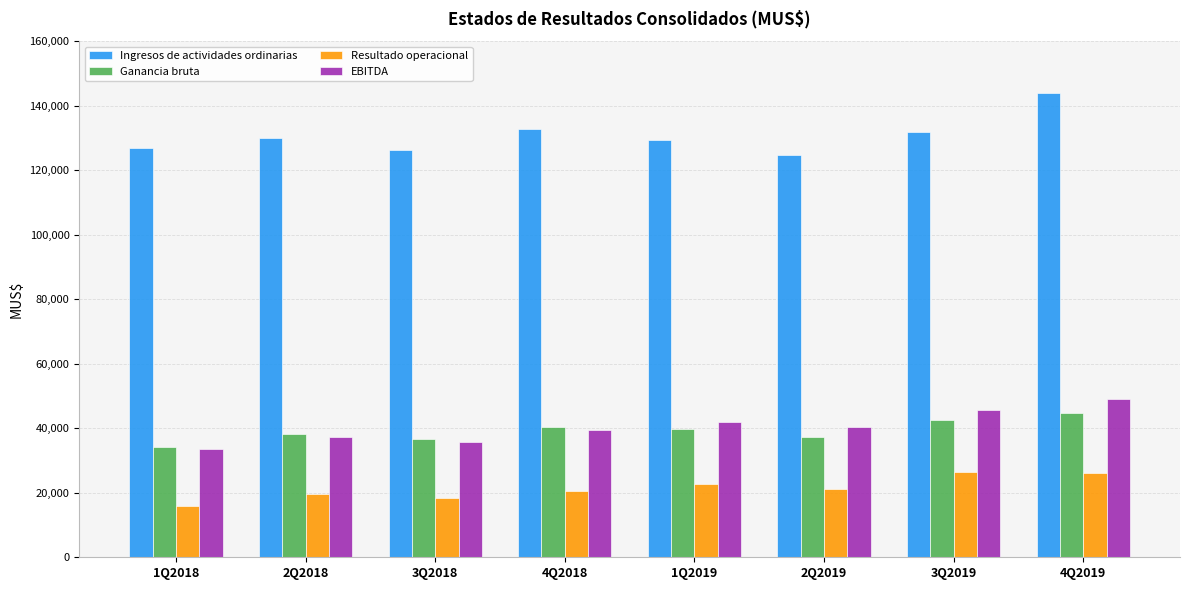

What is the difference between the highest and lowest values at 2Q2019?

103604.5